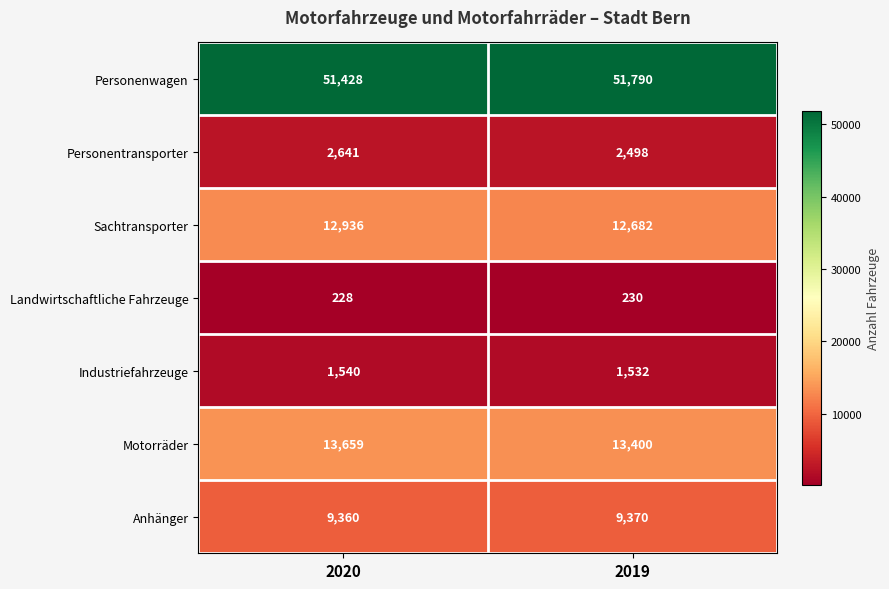

The Industriefahrzeuge series shows 2712 at 2020. True or false?

False